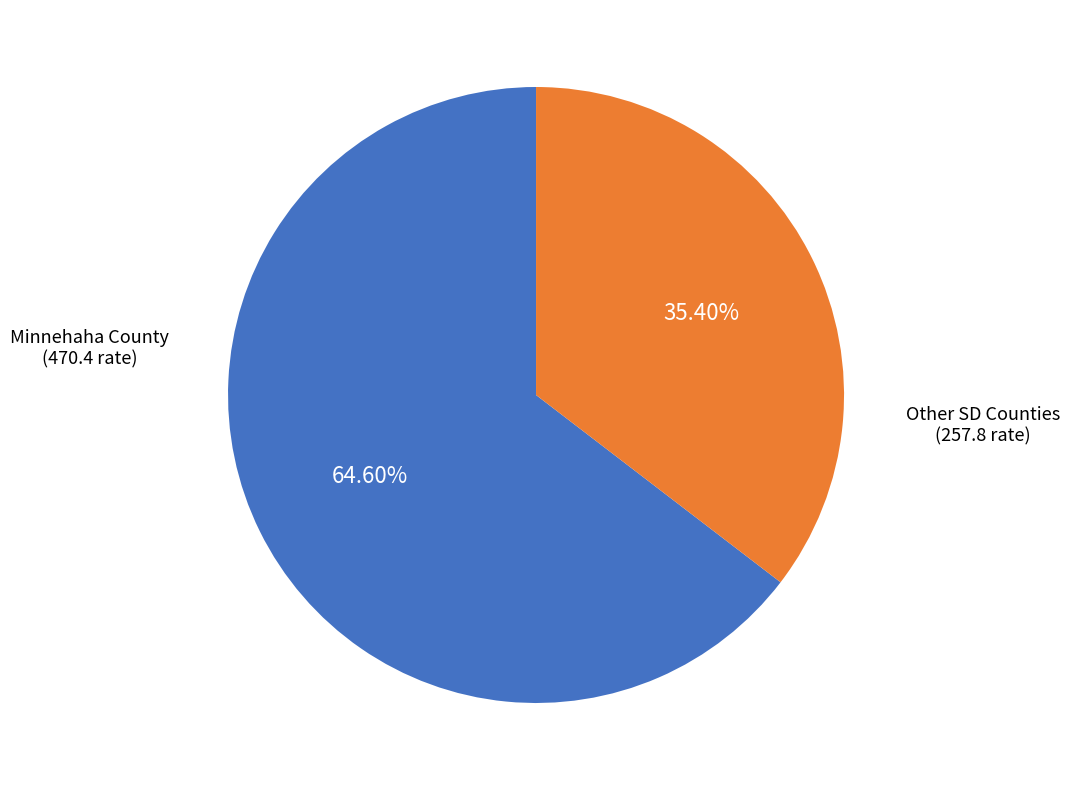

Does any single category account for the majority?

Yes